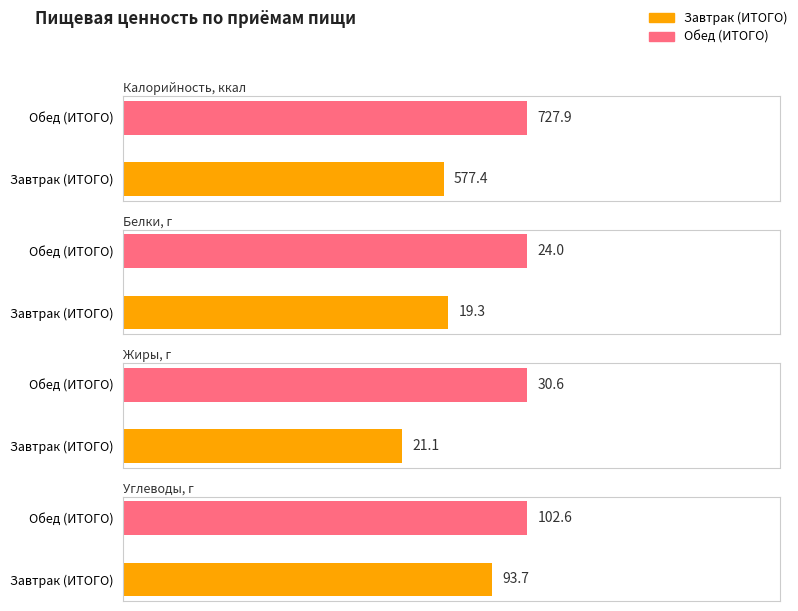

What is the difference between the maximum and minimum values in the Жиры series?

9.5